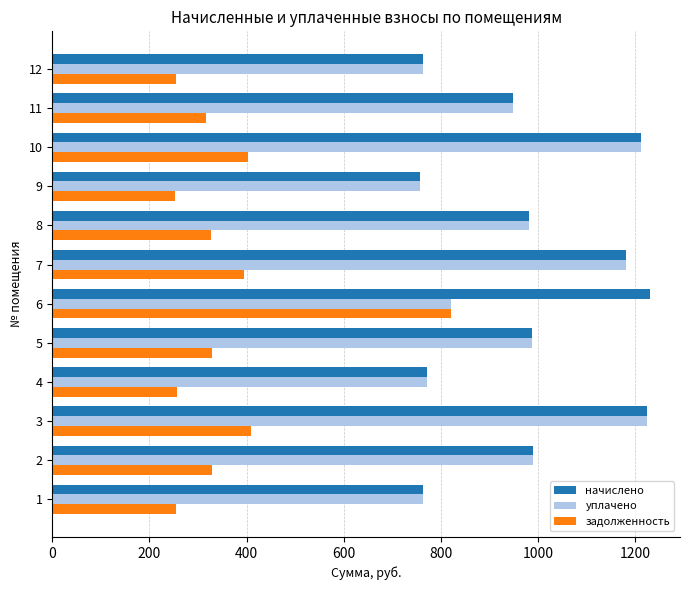

How many series are shown in this chart?

3